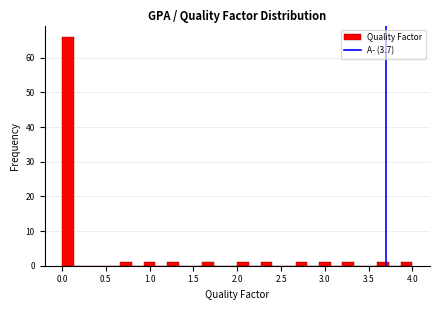

Around what value on the x-axis is the tallest bar? Give the approximate position of its centre, as read against the axis.

0.05